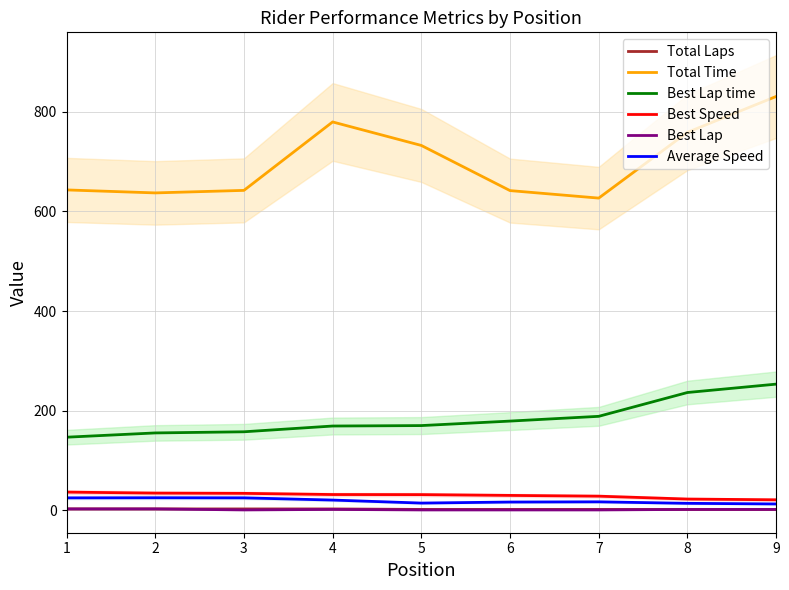

What value does the Best Lap time series have at 8?

236.6